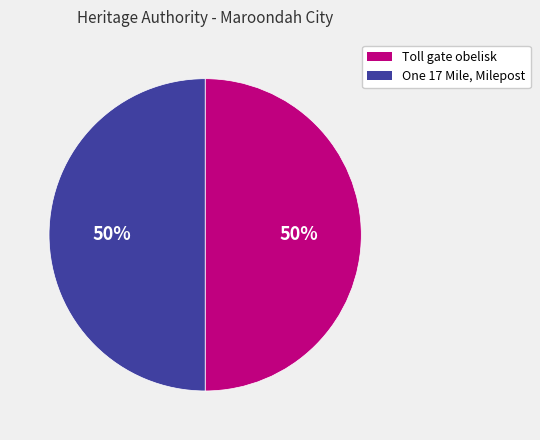

To the nearest percent, what is the average slice percentage?

50%